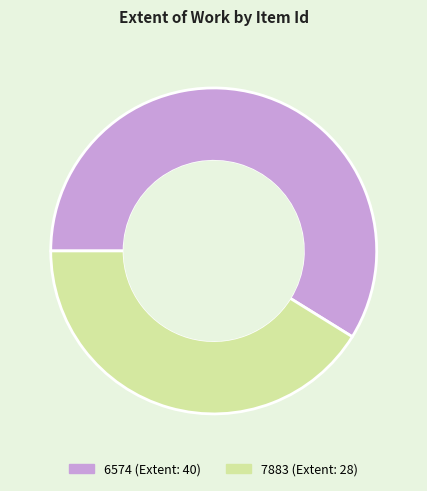

Is the sum of 6574 (Extent: 40) and 7883 (Extent: 28) greater than half?

Yes